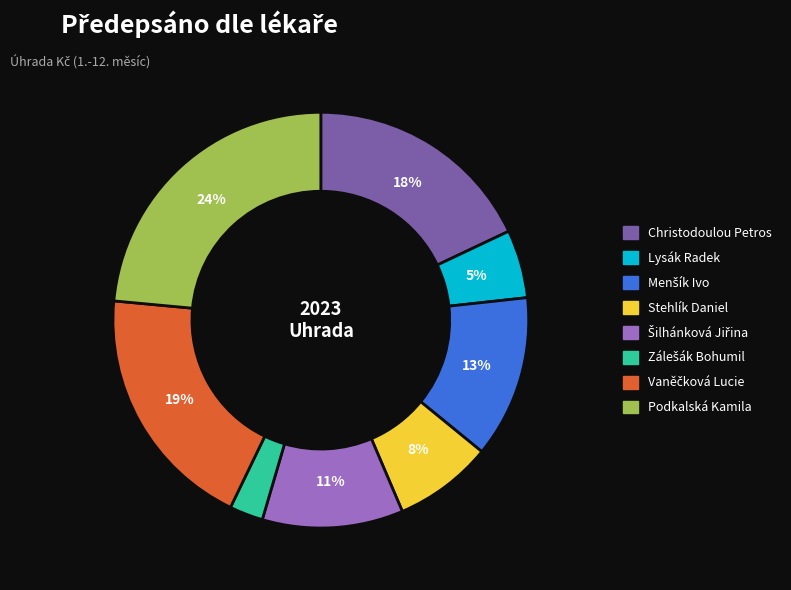

How many segments does this pie chart have?

8